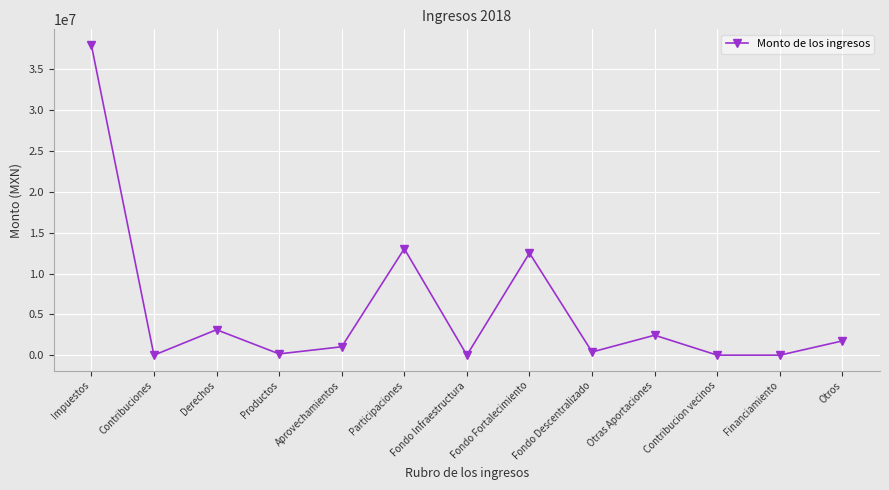

What position from the right is Contribuciones?

12